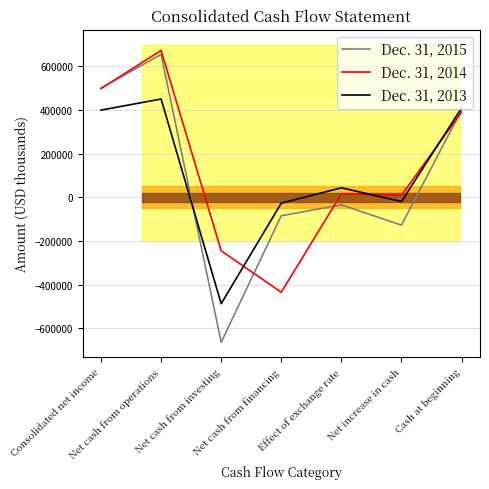

List the series in order of their peak value, highest first.

Dec. 31, 2014, Dec. 31, 2015, Dec. 31, 2013